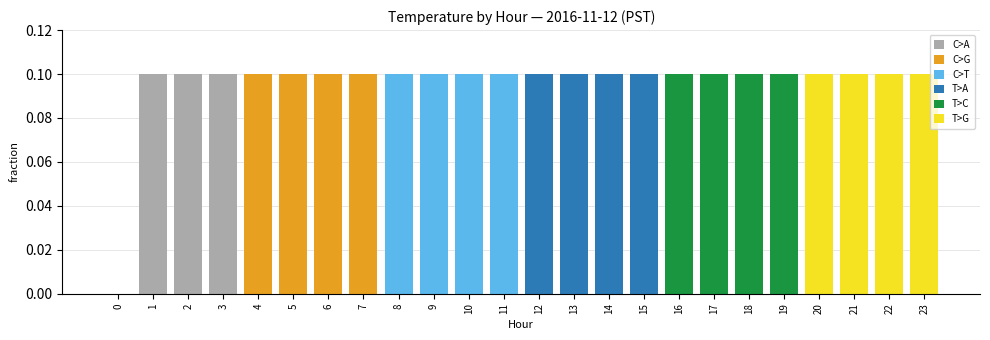

What is the value of the T>C bar at the 3rd from the left?

0.1